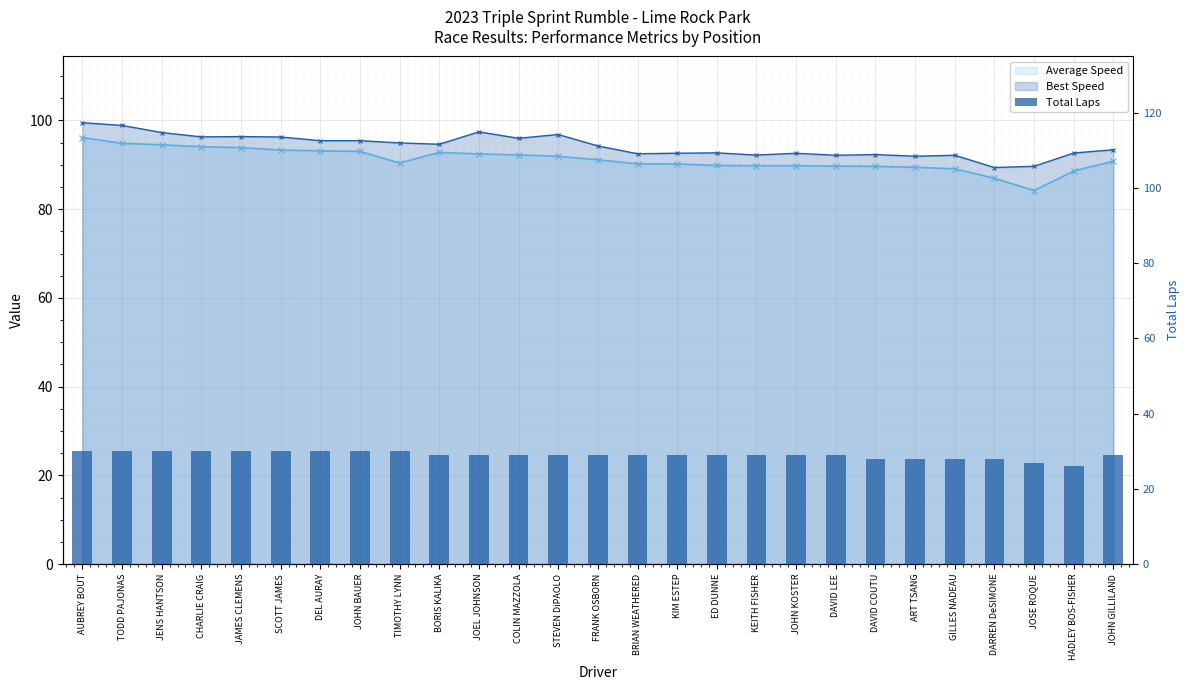

Where is Average Speed nearest to the value 90?

ED DUNNE